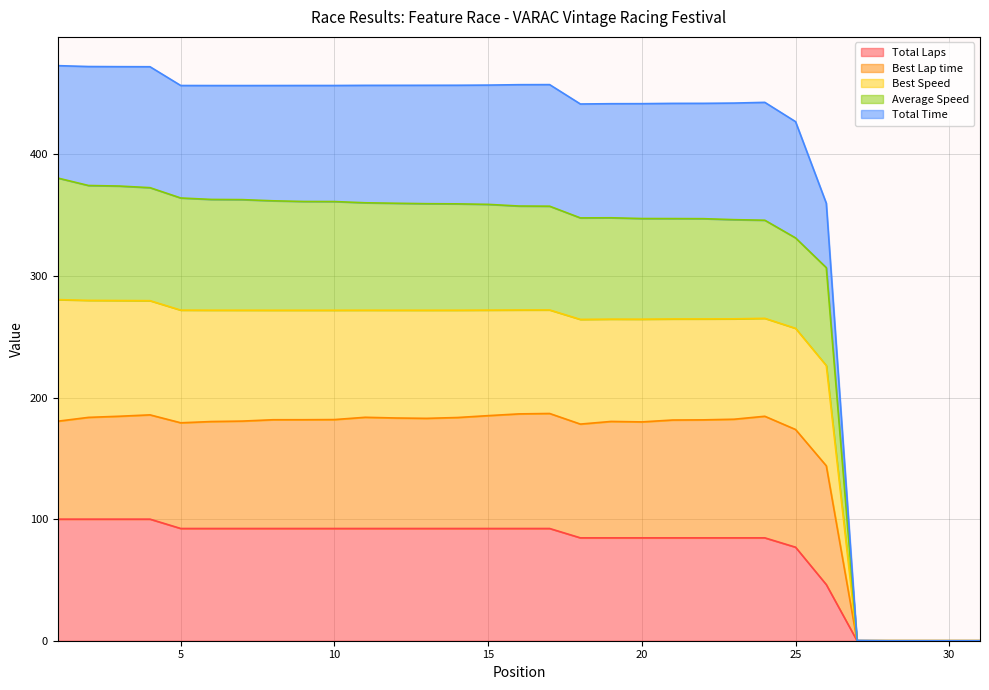

At which category does the chart reach its peak across all series?

1